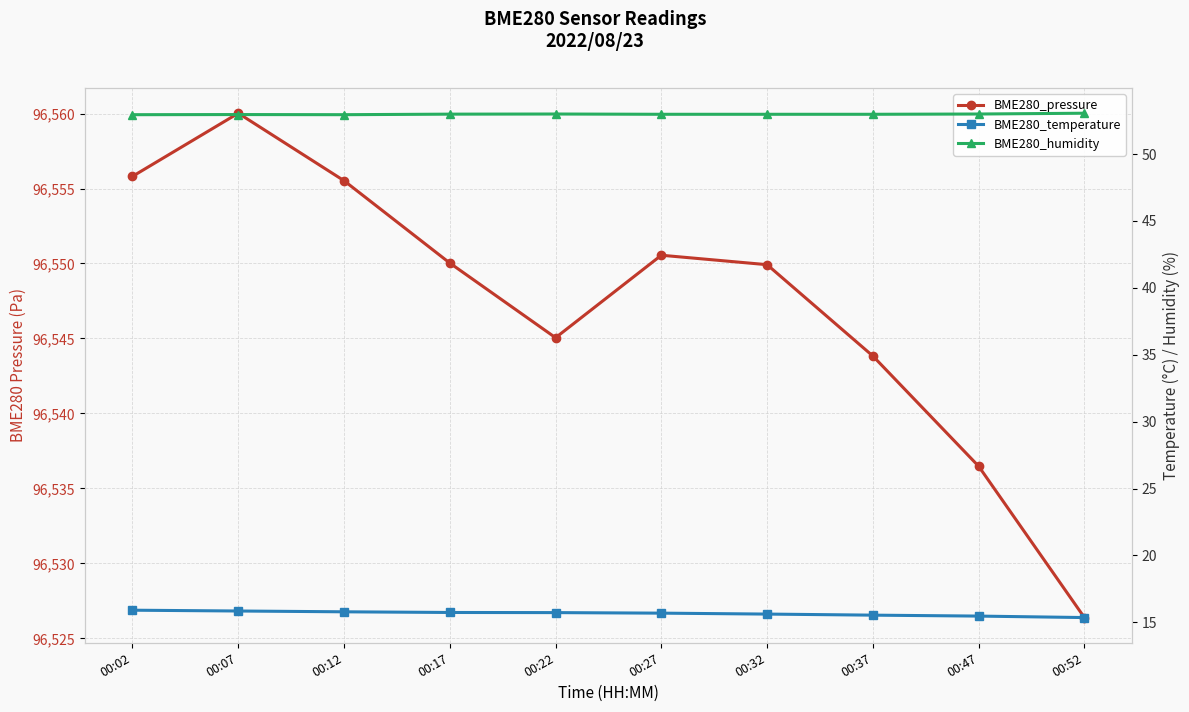

Where does the BME280_pressure series first go above 96550?

00:02